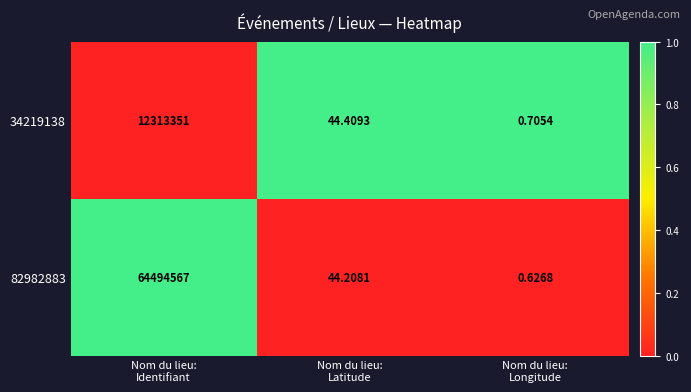

How many data points in 34219138 are less than 44?

1